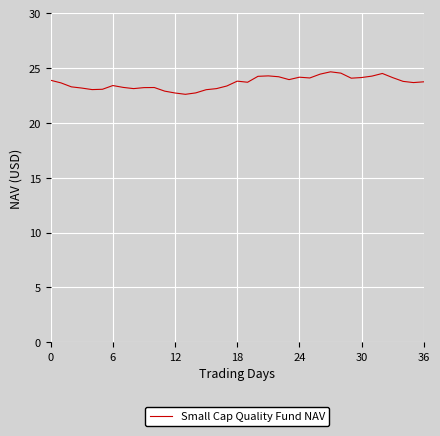

How many lines are shown in the chart?

1